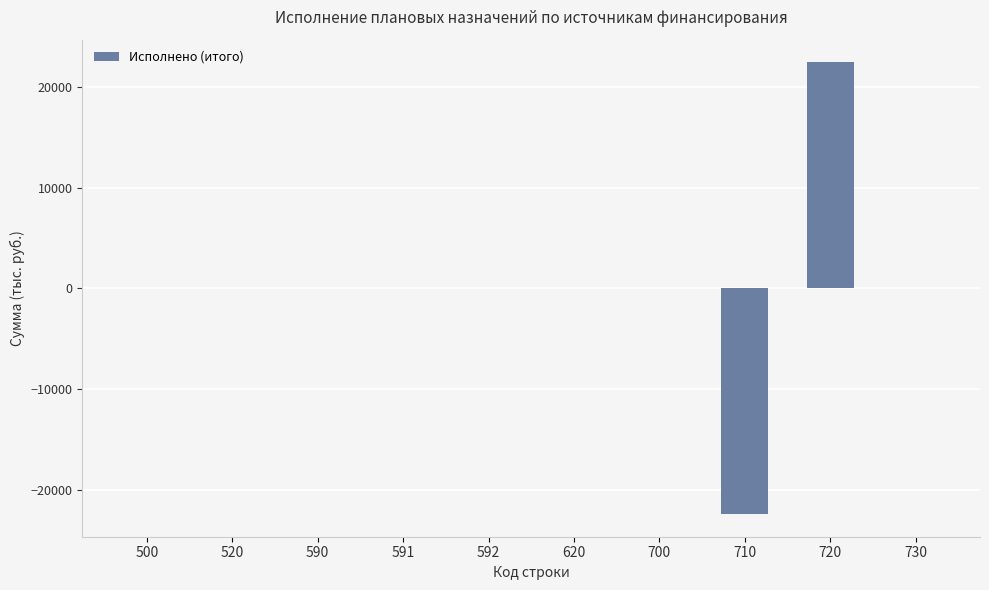

Count the number of categories in the chart.

10